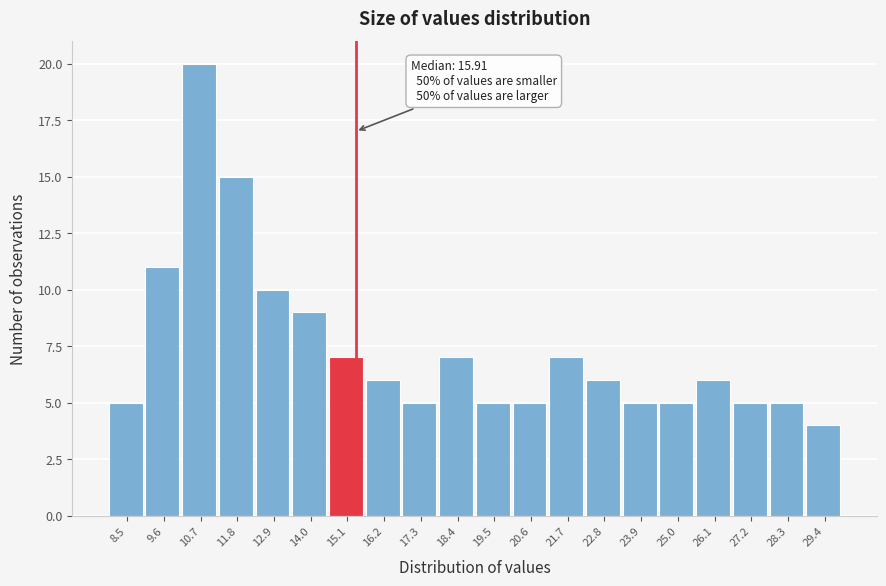

Reading left to right, transcribe all the data shown in this chart.

8.5=5	9.6=11	10.7=20	11.8=15	12.9=10	14.0=9	15.1=7	16.2=6	17.3=5	18.4=7	19.5=5	20.6=5	21.7=7	22.8=6	23.9=5	25.0=5	26.1=6	27.2=5	28.3=5	29.4=4